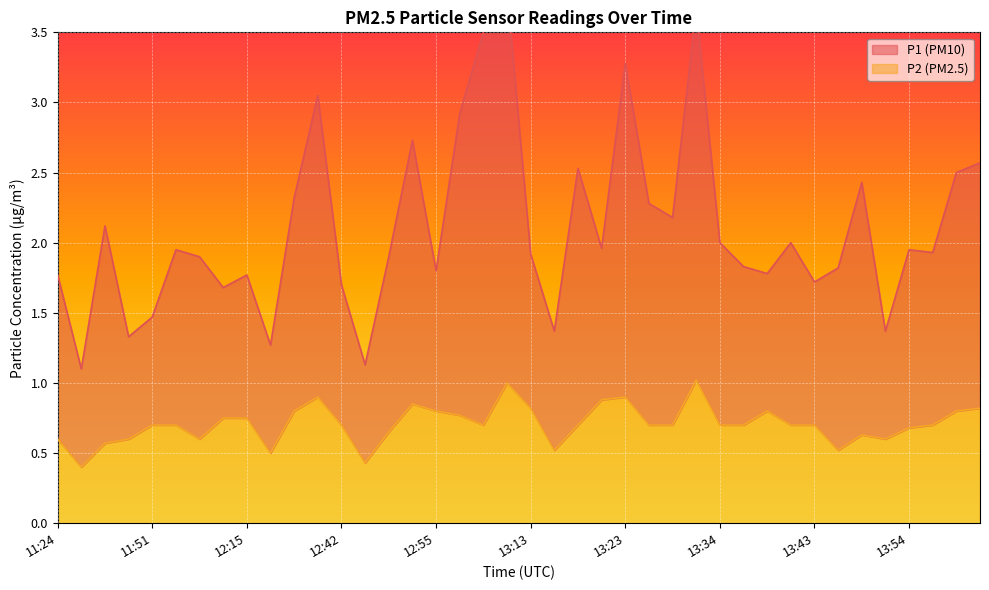

True or false: P1 has a value of 0.6 at 12:44.

False